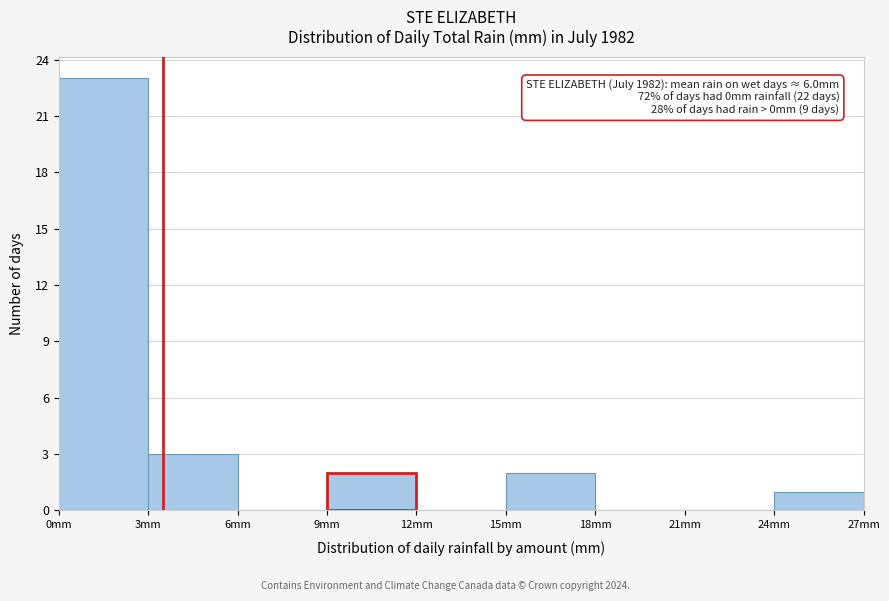

Over which range of the x-axis is the bar tallest?

0 to 3